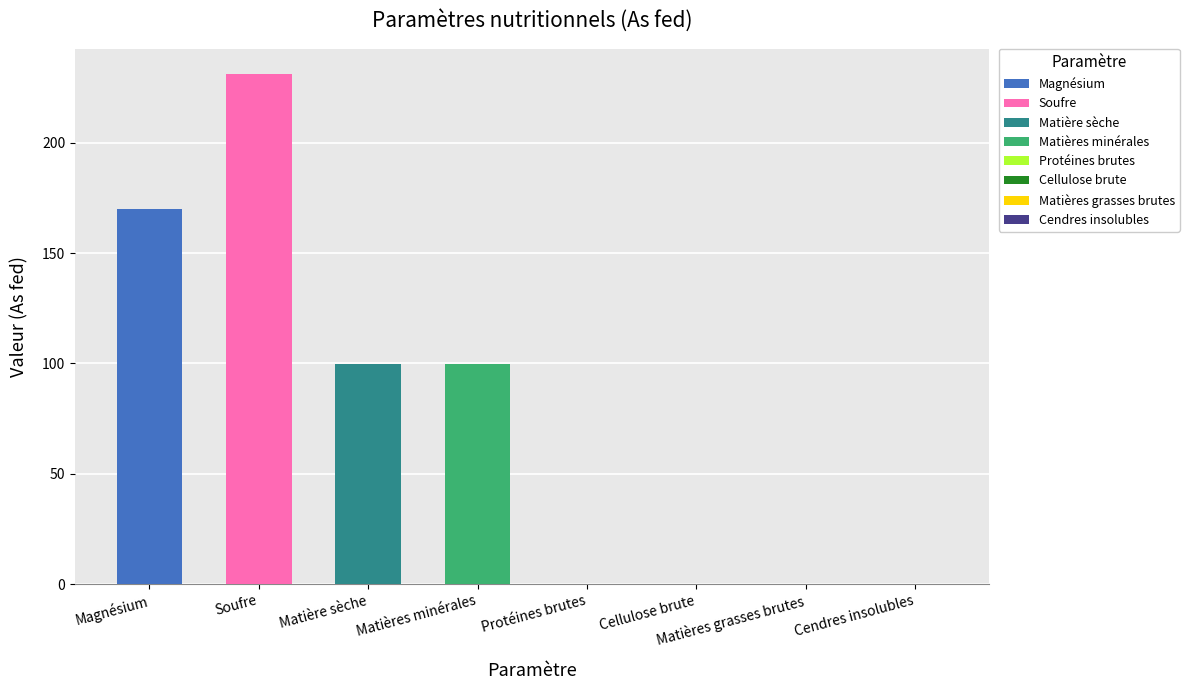

Rank the categories by value from highest to lowest.

Soufre, Magnésium, Matière sèche, Matières minérales, Protéines brutes, Cellulose brute, Matières grasses brutes, Cendres insolubles